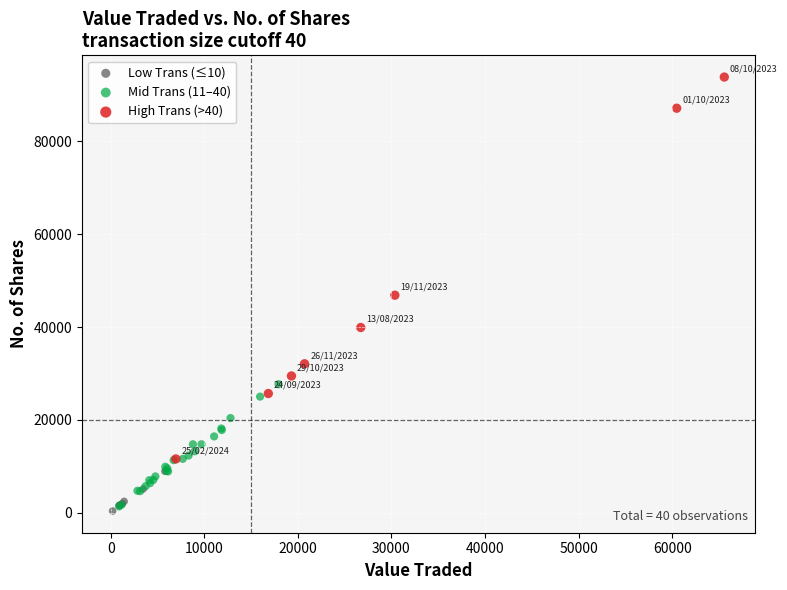

Which series contains the highest Y value?

High Trans (>40)